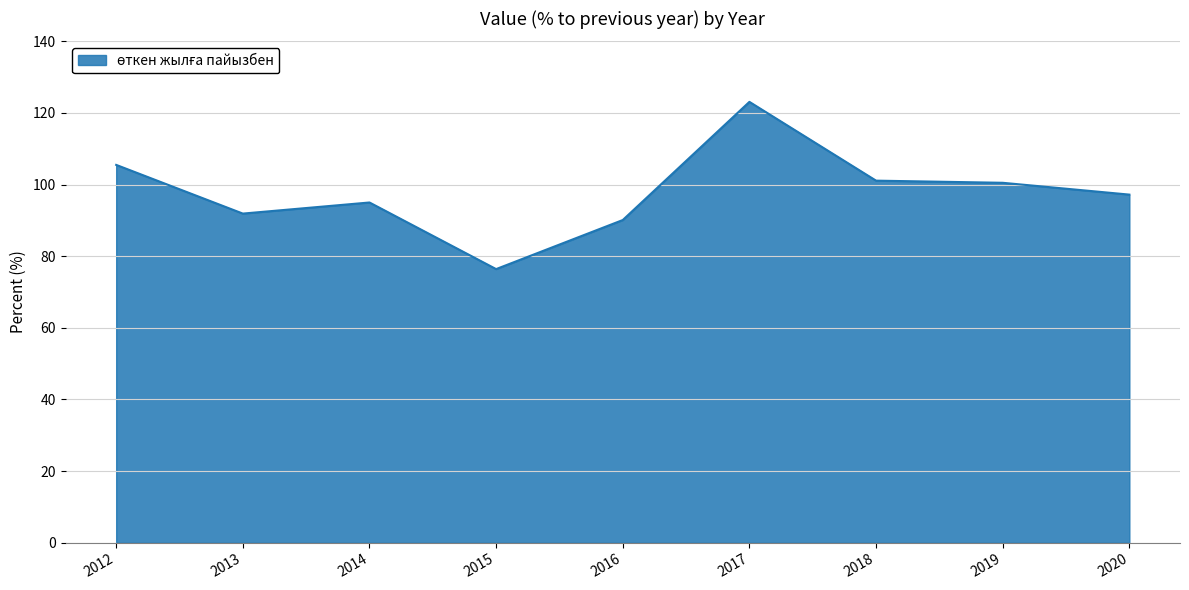

Between 2013 and 2015, which is larger?

2013